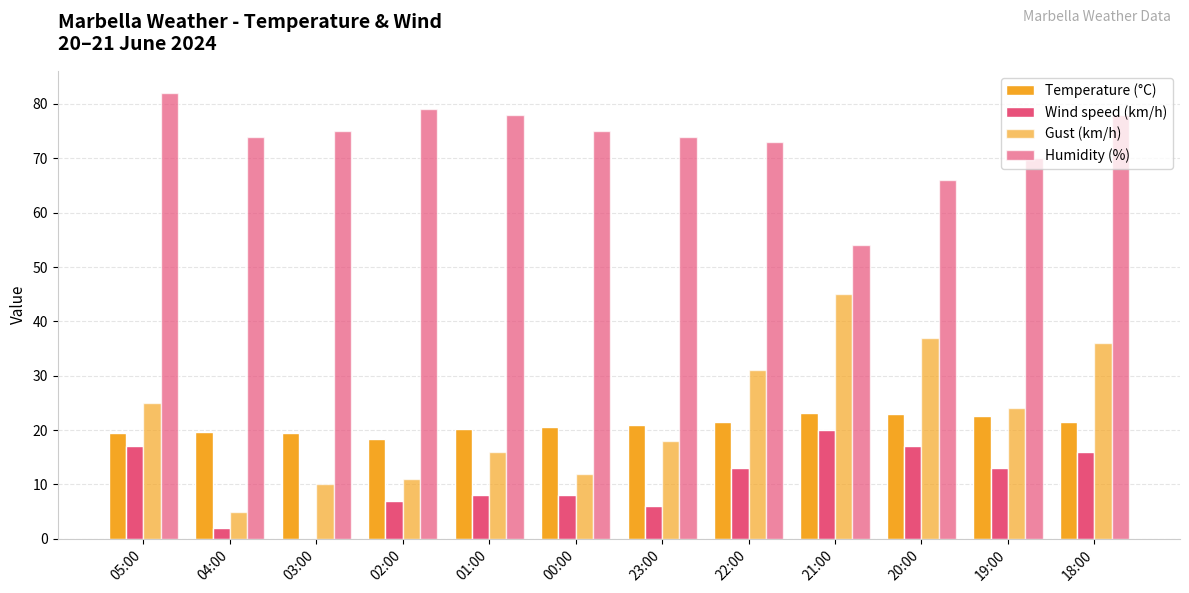

What is the difference between the Wind speed (km/h) values at 03:00 and 21:00?

20.0